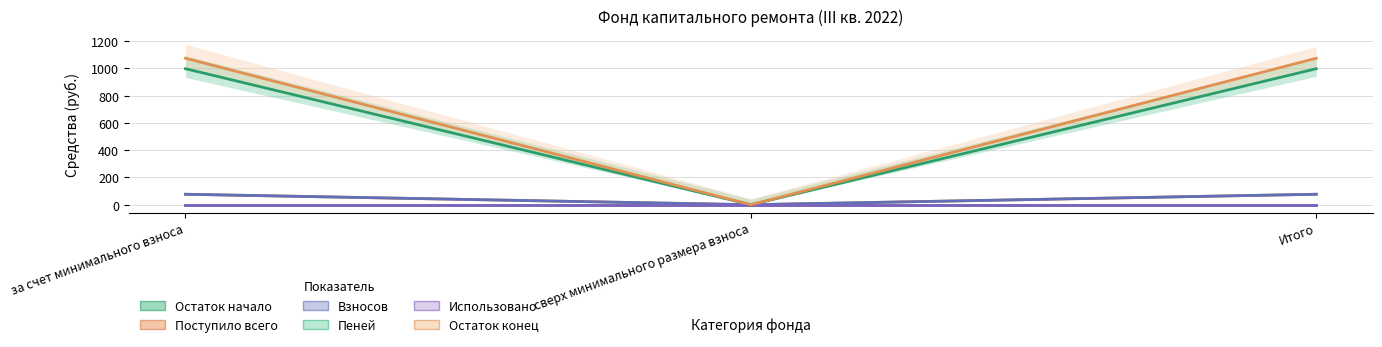

Reading left to right, list all the values displayed in this chart.

Остаток начало: 997.6	0.0	997.6
Поступило всего: 76.7	0.0	76.7
Взносов: 76.7	0.0	76.7
Пеней: 0.0	0.0	0.0
Использовано: 0.0	0.0	0.0
Остаток конец: 1074.3	0.0	1074.3